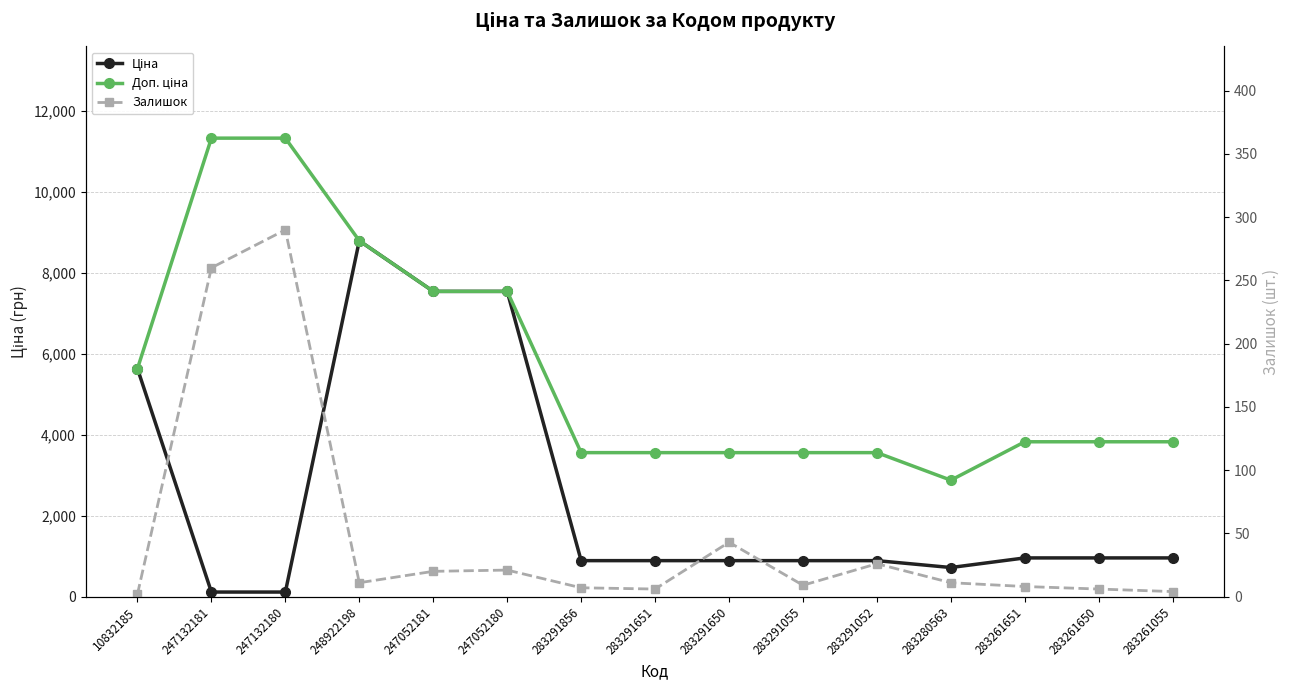

True or false: Ціна and Доп. ціна intersect in this chart.

False